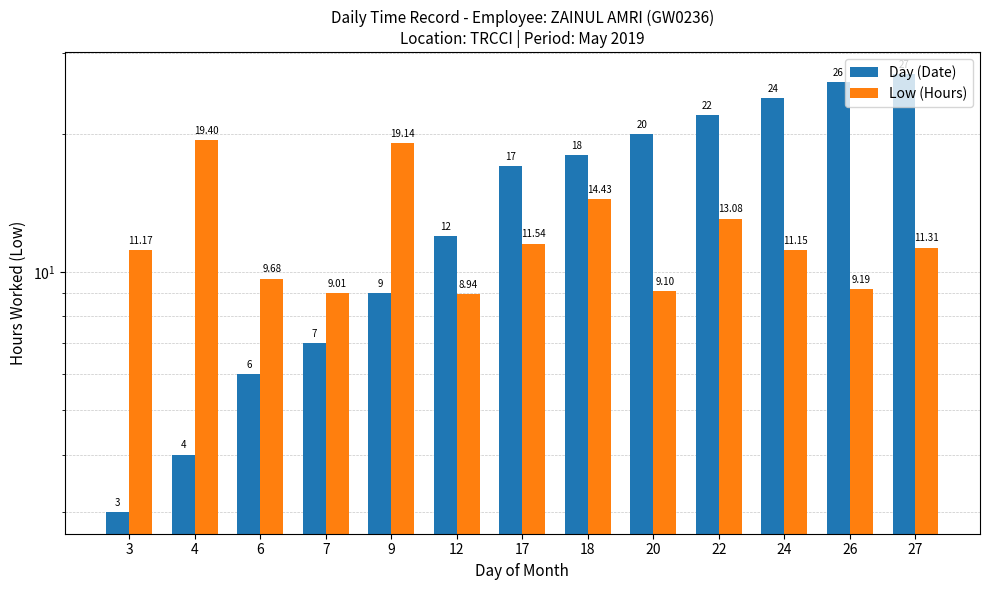

Is the value of Day (Date) at 7 greater than the value of Low (Hours) at 6?

No